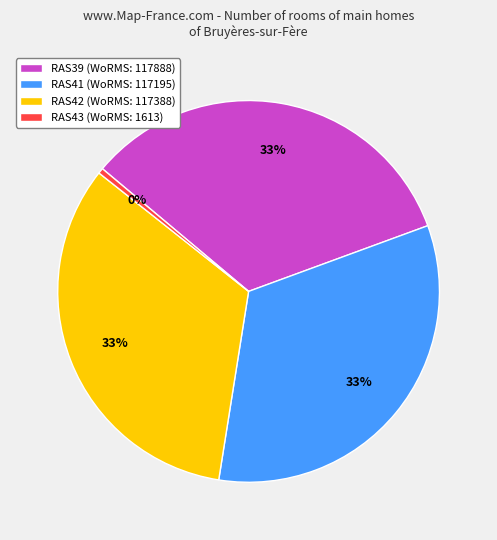

Count the number of slices in the pie.

4